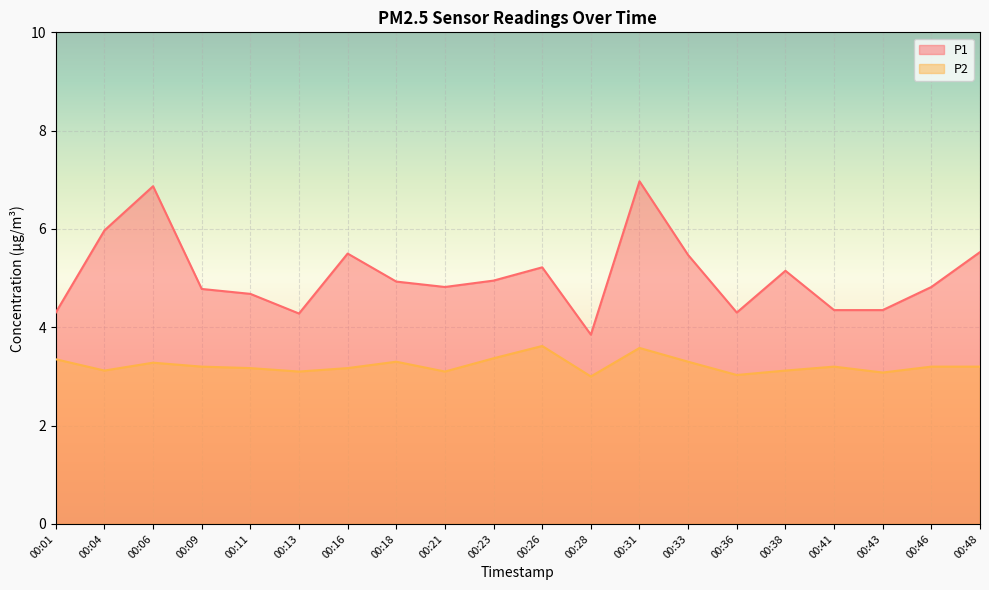

At which category is the sum across all series the highest?

00:31